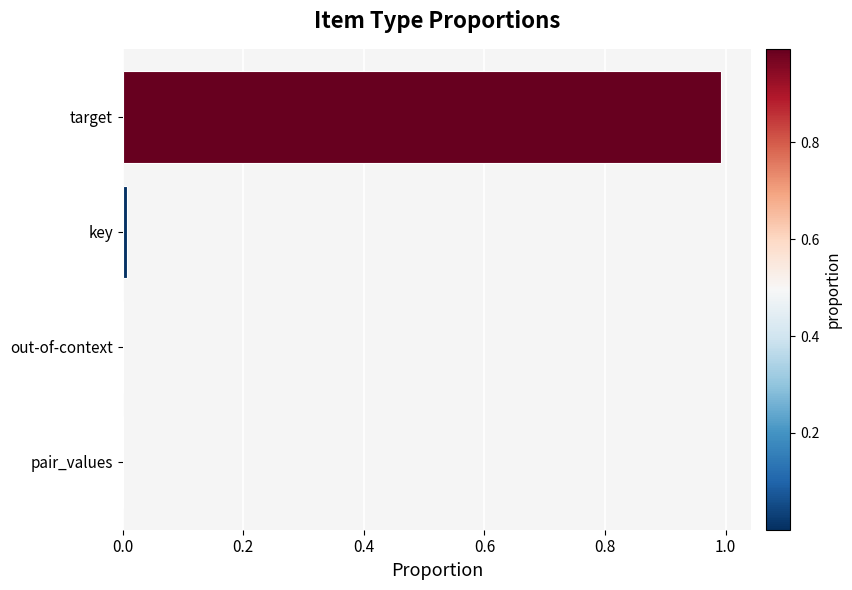

What is the sum of all values?

1.0